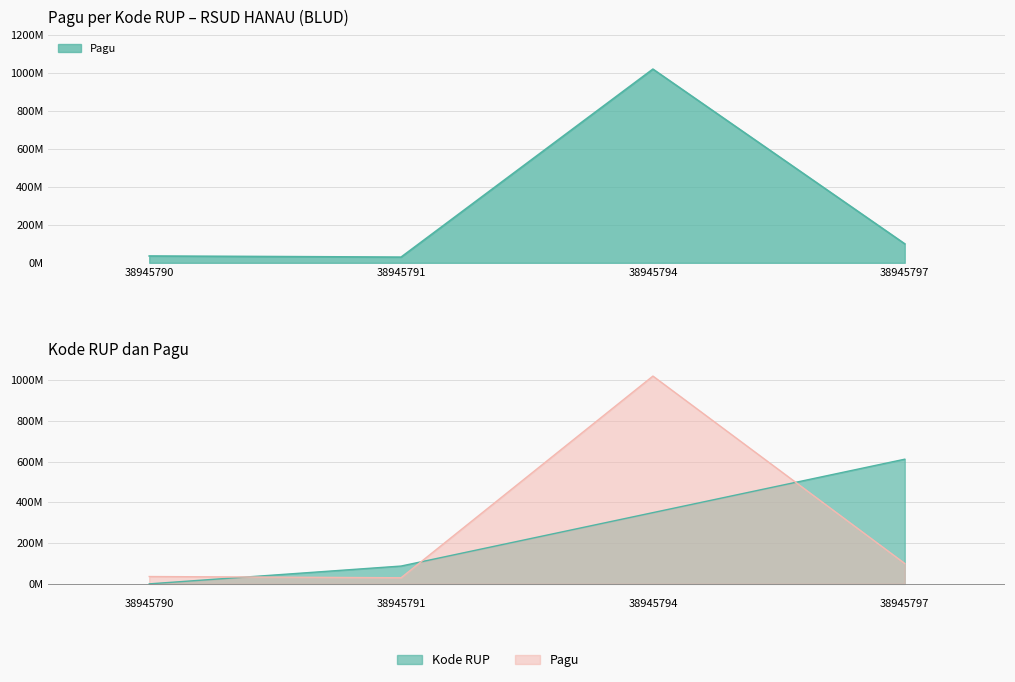

The value of Pagu at 38945794 is 1020000000.0. True or false?

True